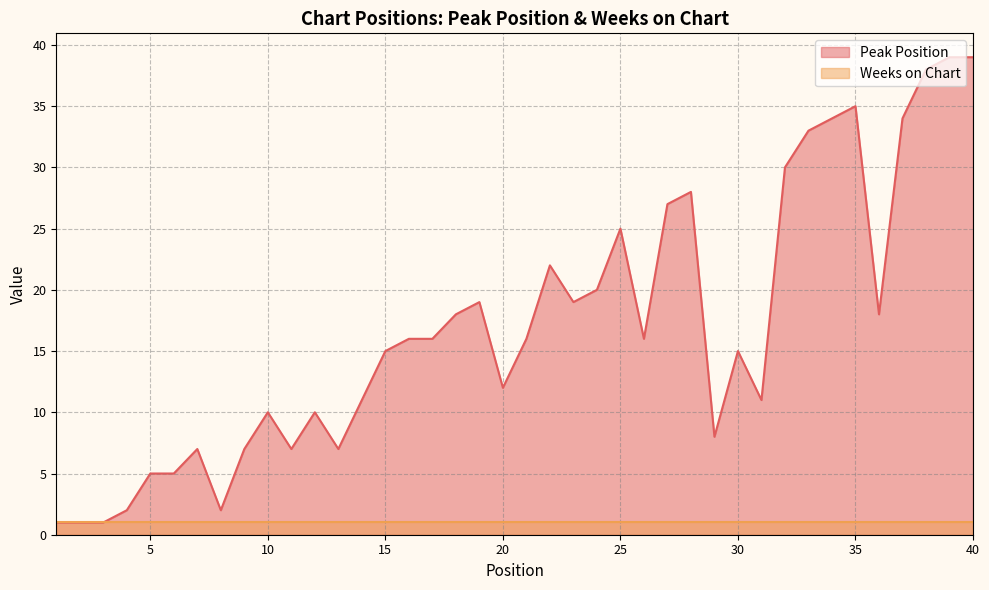

Approximately how many times larger is the value at 20 compared to 28?

0.4